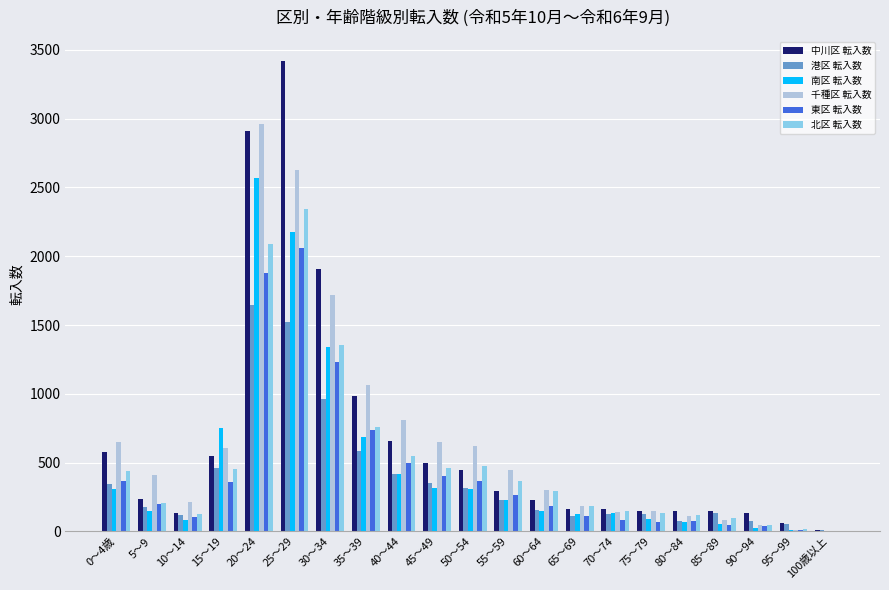

Which label corresponds to the largest value in the chart?

25～29